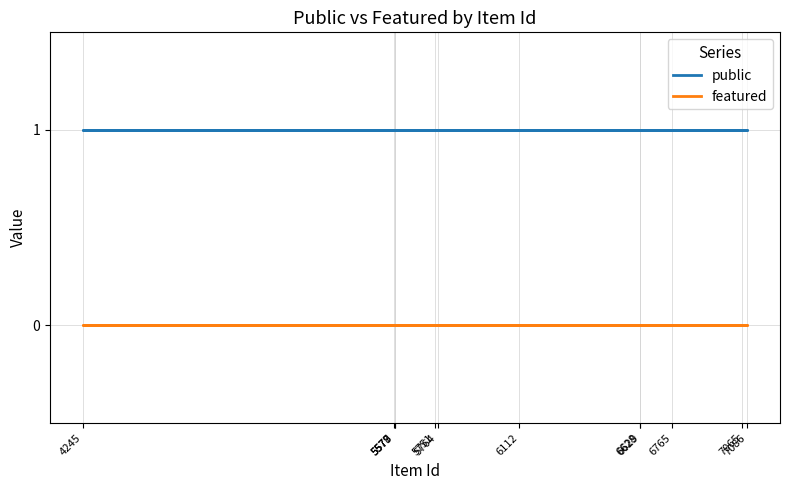

At which category is the sum across all series the highest?

6629